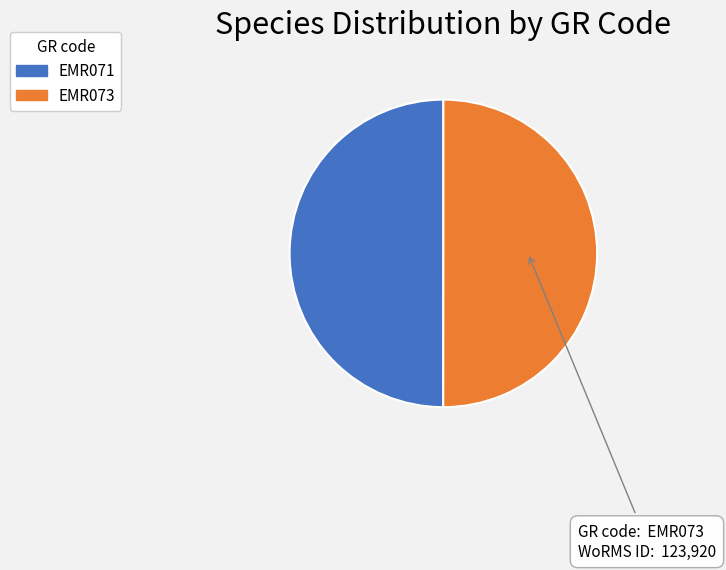

Is the sum of EMR073 and EMR071 greater than half?

Yes